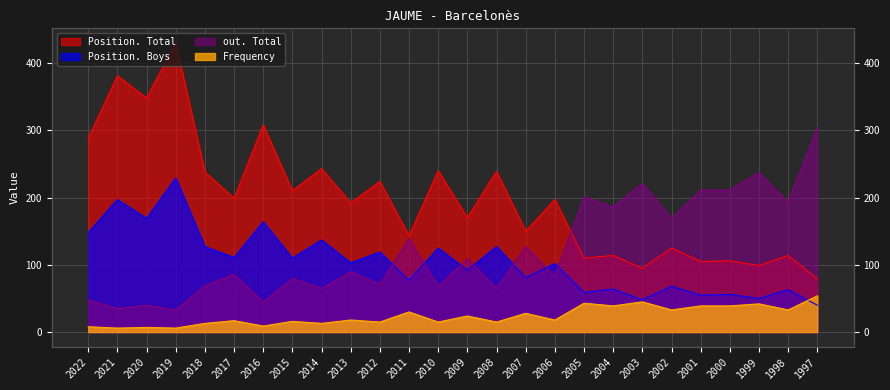

In Position. Boys, how many points are lower than both neighbors (excluding endpoints)?

11